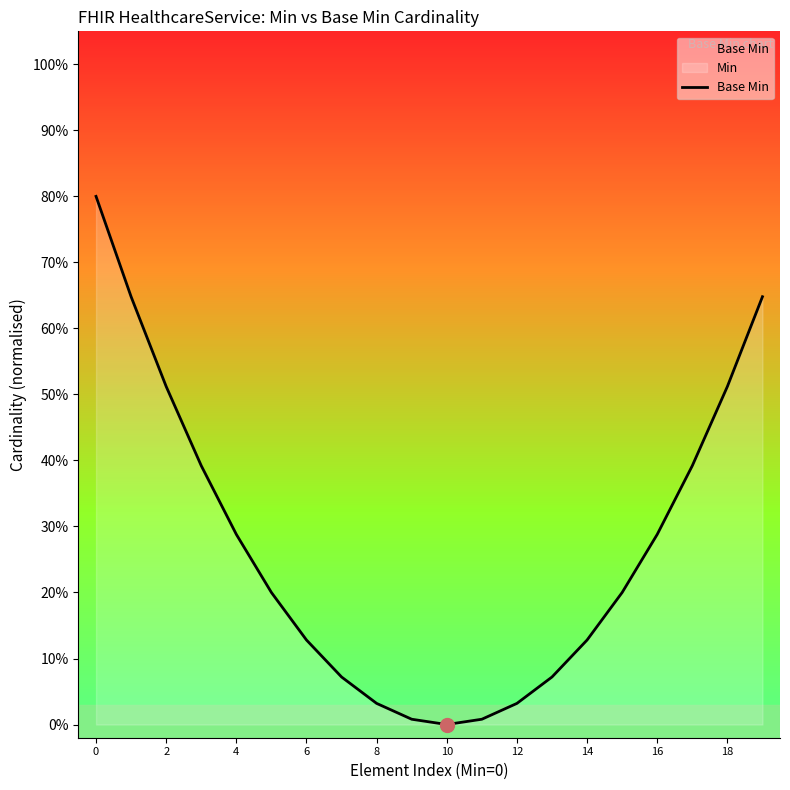

What is the value of the 7th point from the left?

0.1